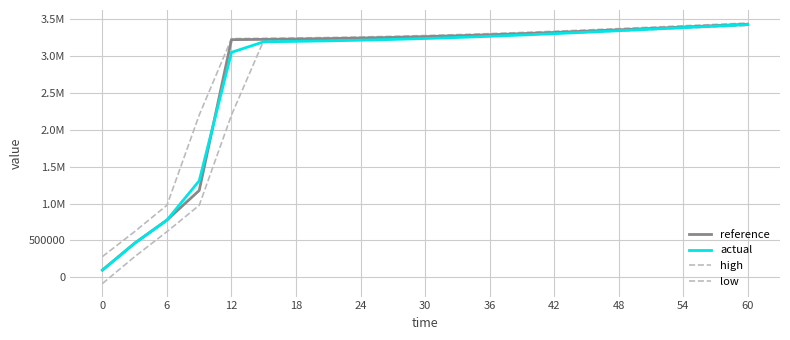

Is this an area chart (filled region under the line)?

No